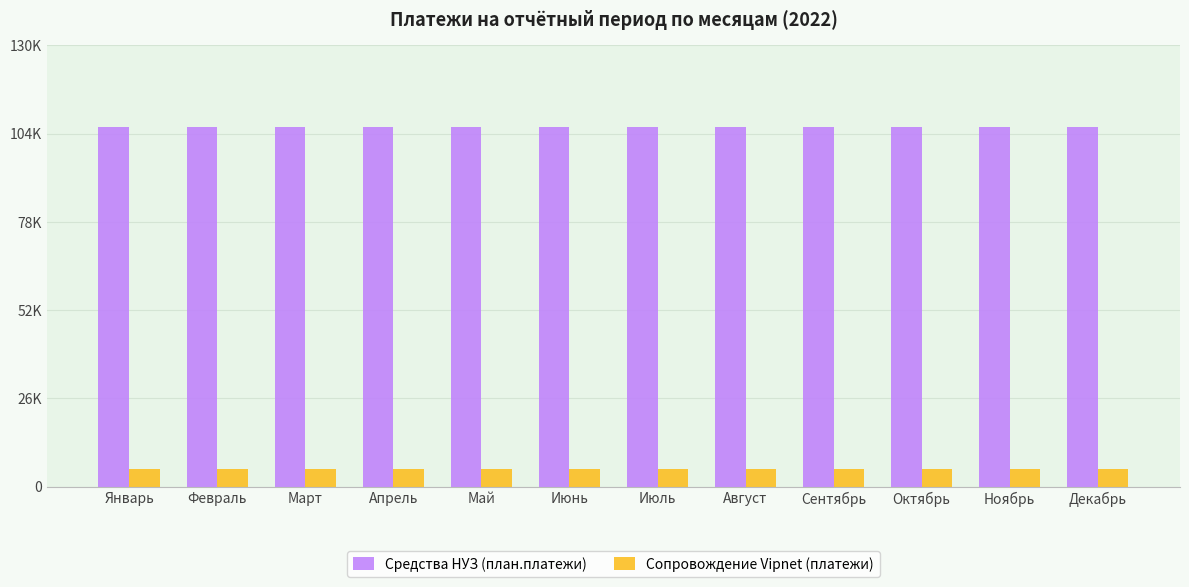

At which label does Средства НУЗ (план.платежи) reach its minimum?

Январь